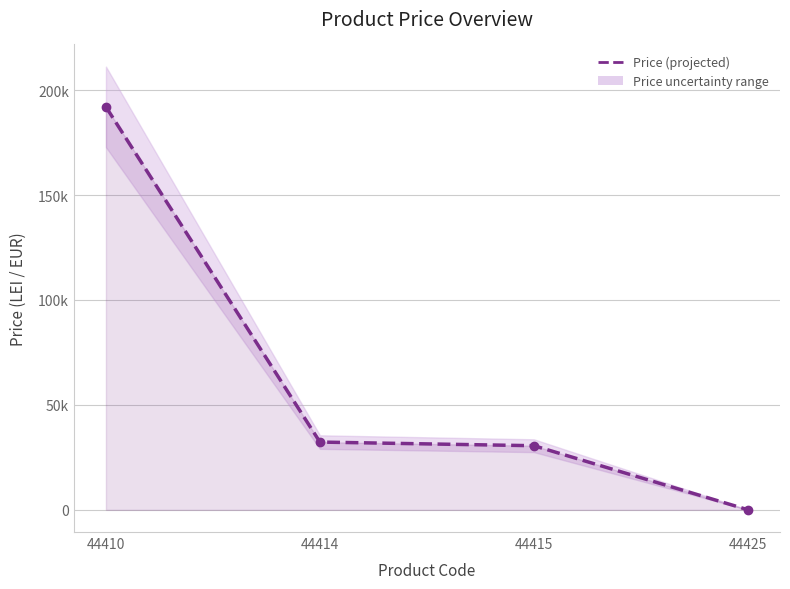

What is the difference between the second highest and second lowest values?

1736.0